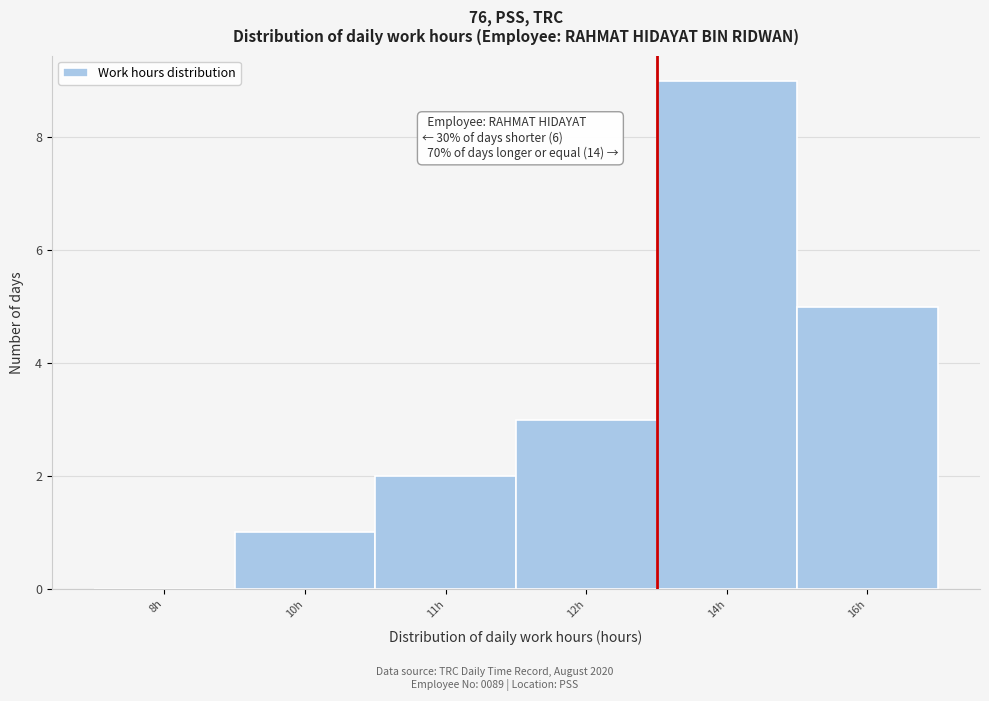

Reading left to right, what are all the values shown in this chart?

8h=0	10h=1	11h=2	12h=3	14h=9	16h=5